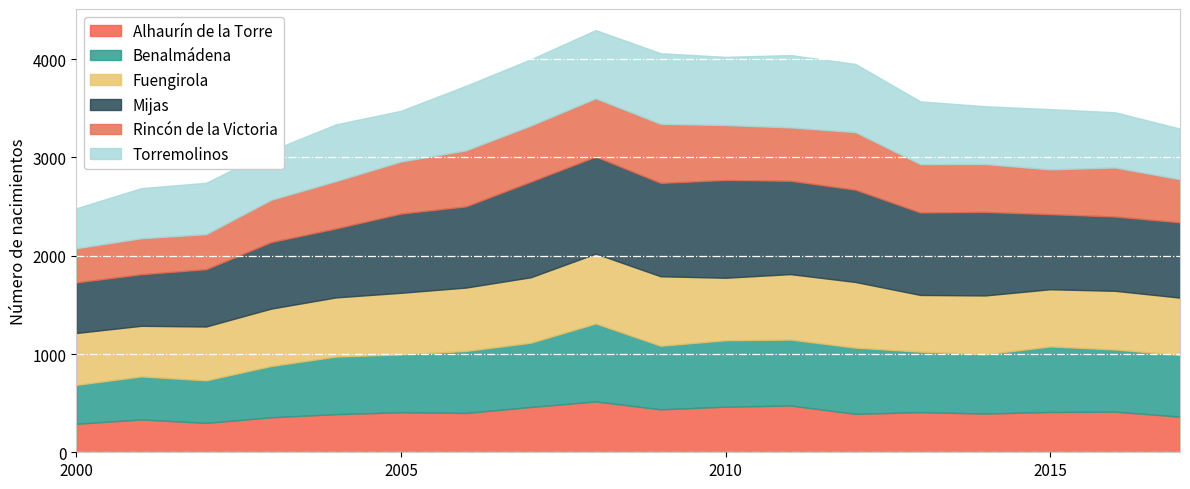

The Benalmádena series shows 372 at 2014. True or false?

False